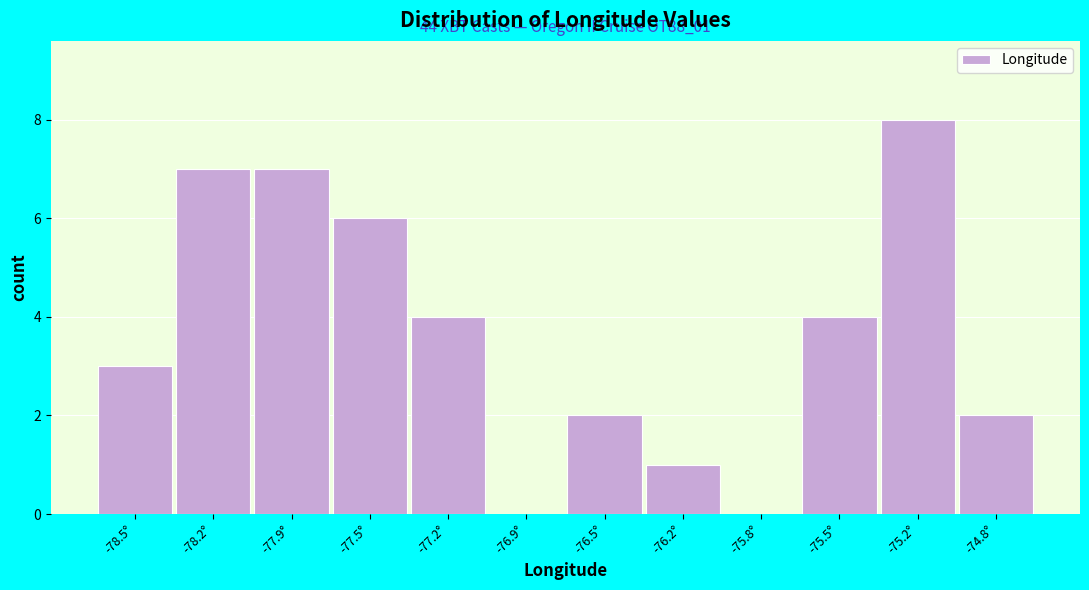

Reading left to right, extract all data points from this chart.

-78.5°=3	-78.2°=7	-77.9°=7	-77.5°=6	-77.2°=4	-76.9°=0	-76.5°=2	-76.2°=1	-75.8°=0	-75.5°=4	-75.2°=8	-74.8°=2